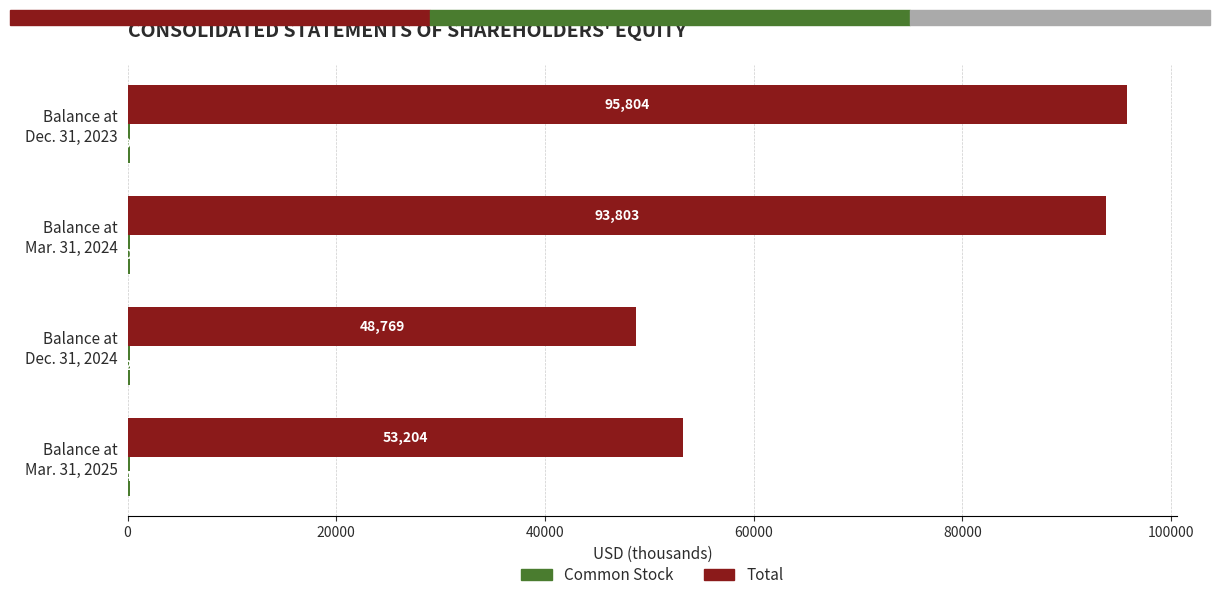

What is the sum of all Total values?

291580